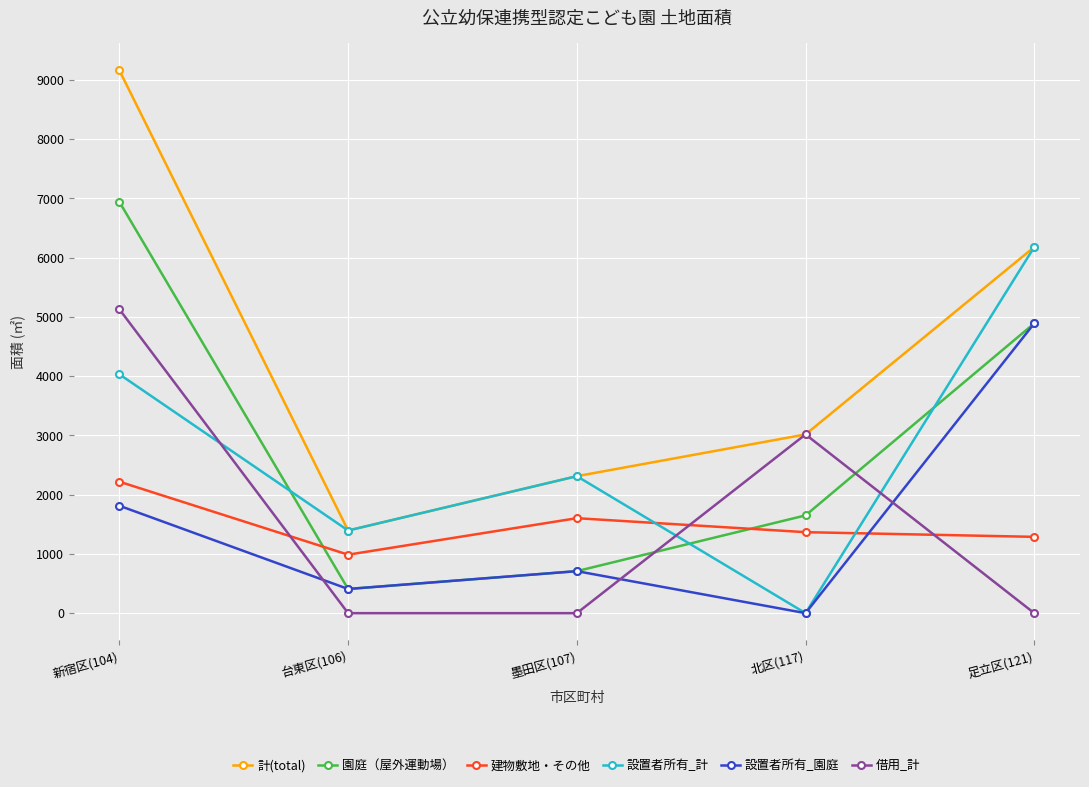

The 計(total) series shows 1395 at 台東区(106). True or false?

True